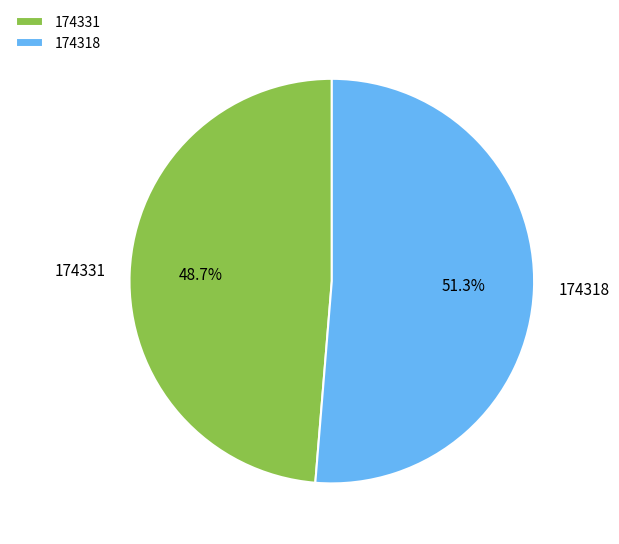

Which slice represents more than half of the pie?

174318